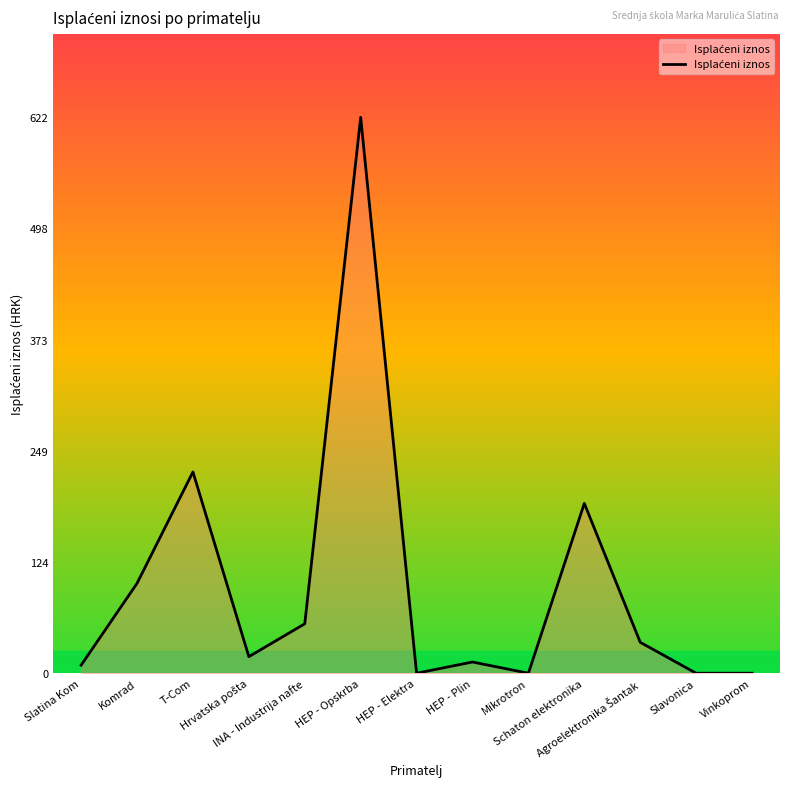

How many lines are shown in the chart?

1